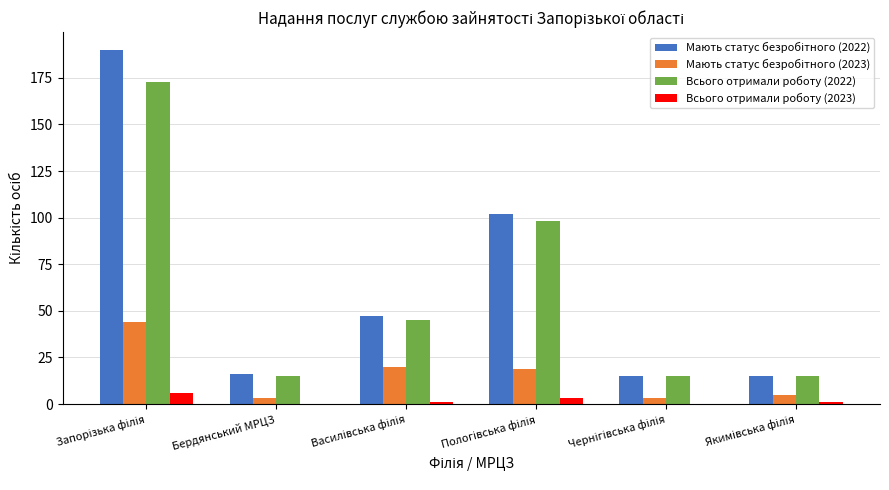

What is the highest value of the Всього отримали роботу (2023) series?

6